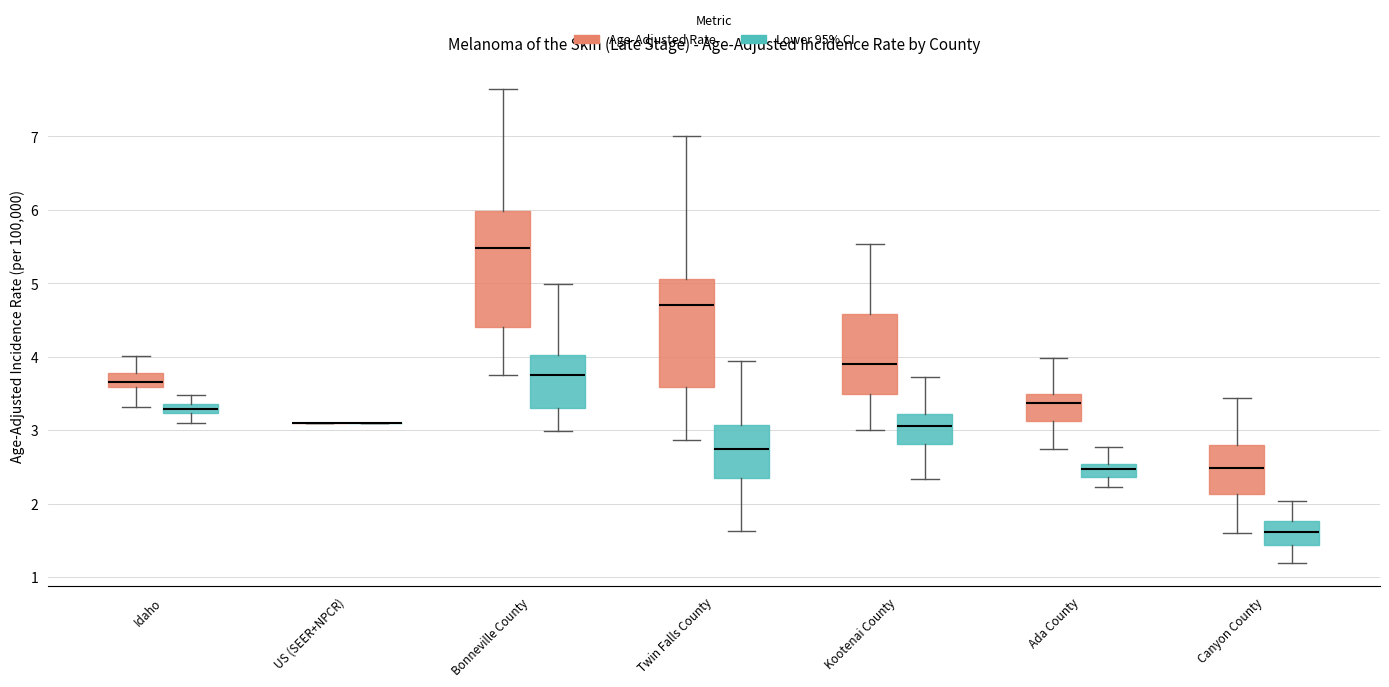

Where is the lower edge of the box for Ada County (Lower 95% CI) on the y-axis? The values are not printed on the chart, so give them approximately, as read against the axis.

2.4